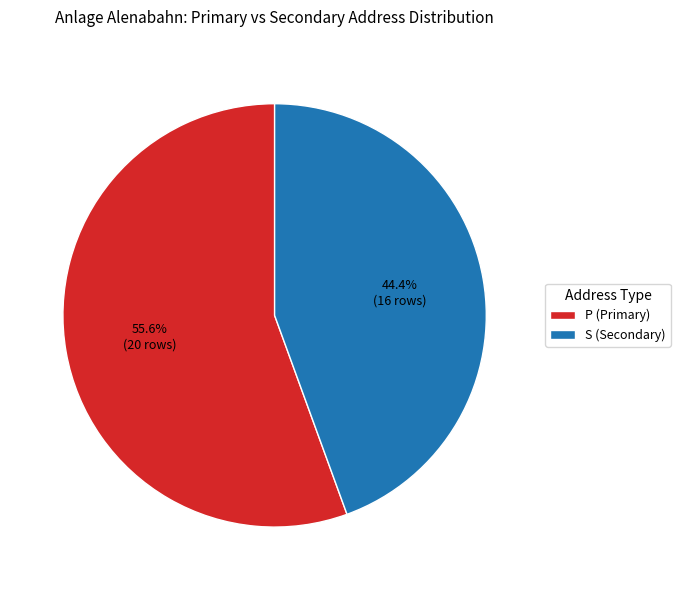

How many slices are in this pie chart?

2